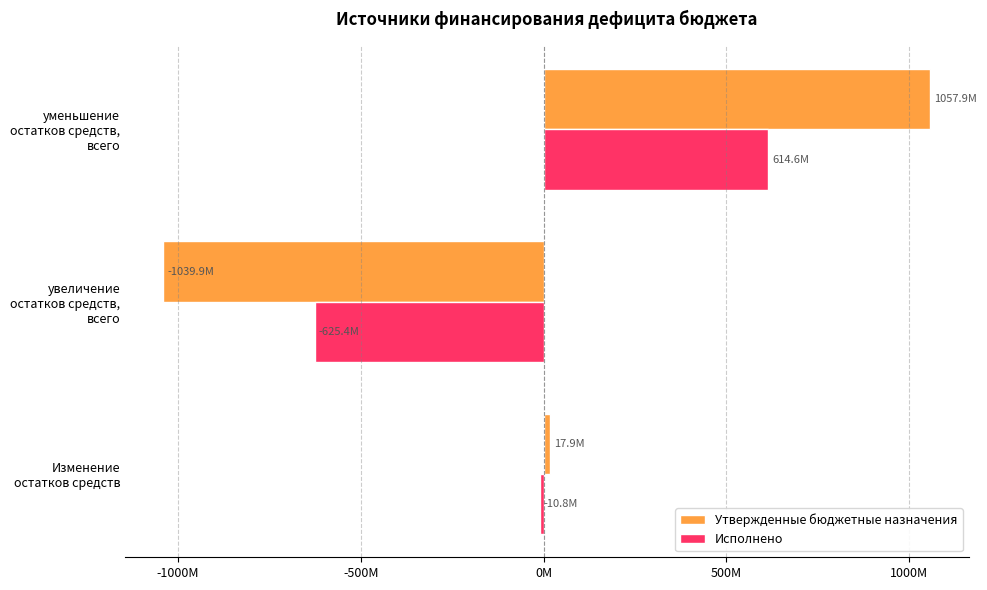

What is the maximum value shown in the chart?

1057873840.1